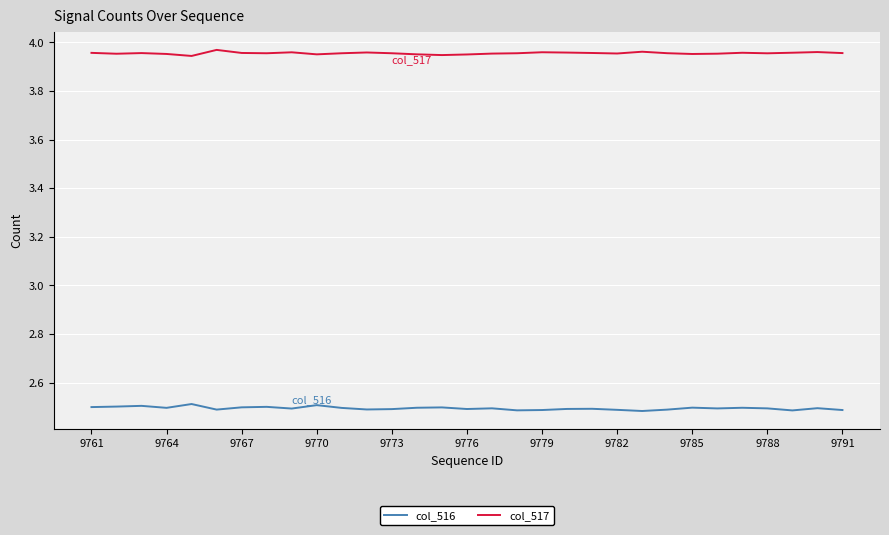

Rank the series by their average value, from lowest to highest.

col_516, col_517